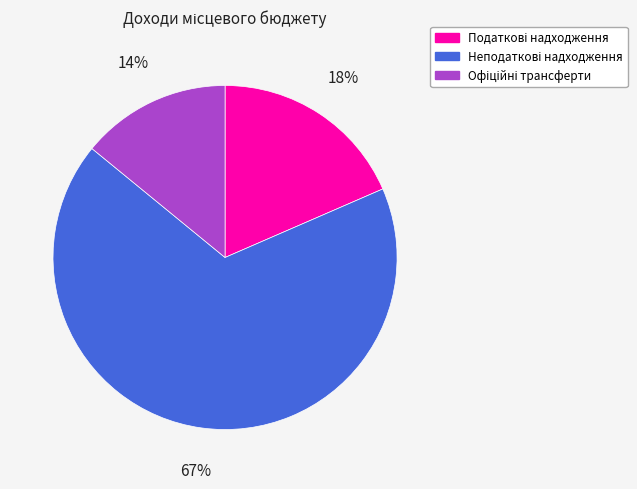

To the nearest percent, what is the average slice percentage?

33%